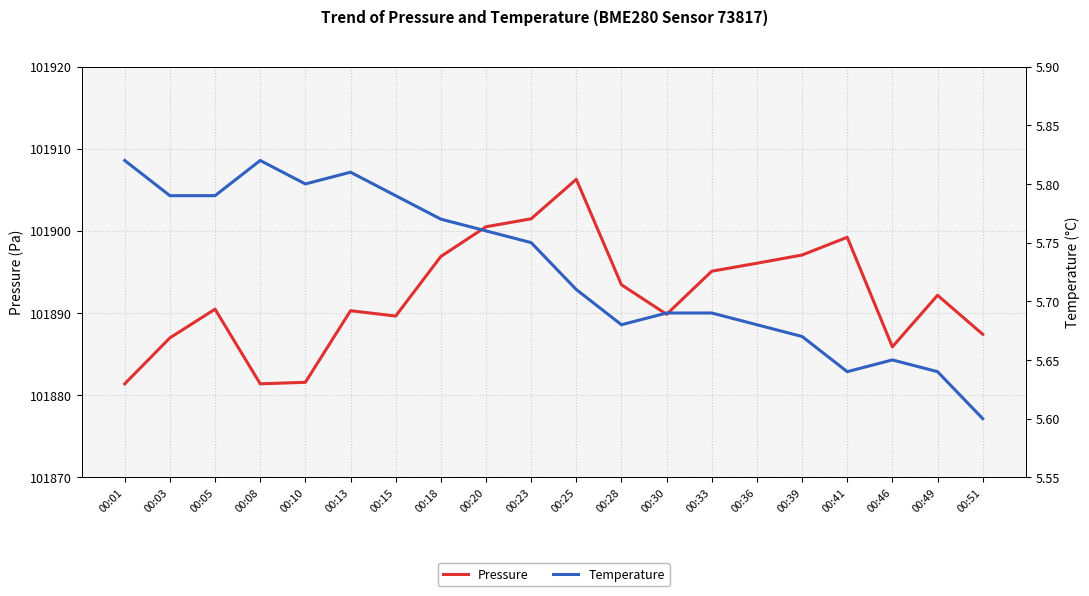

List the series in order of their overall mean, lowest first.

temperature, pressure